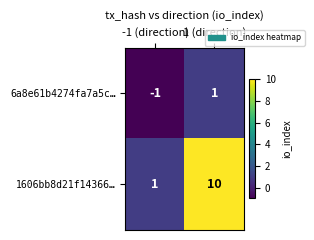

Reading left to right, transcribe all the data shown in this chart.

6a8e61b4274fa7a5c…: -1	1
1606bb8d21f14366…: 1	10